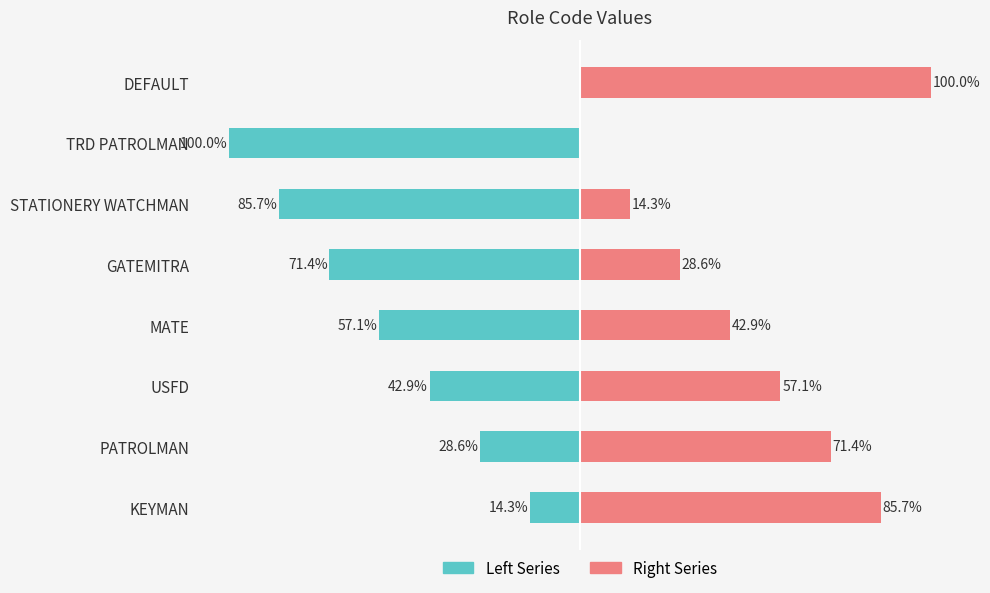

The col_1 (left) series shows -20.5 at KEYMAN. True or false?

False